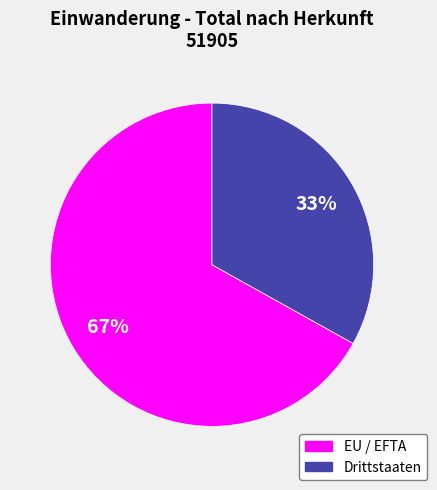

To the nearest percent, what is the difference between the largest and smallest slice percentages?

34%